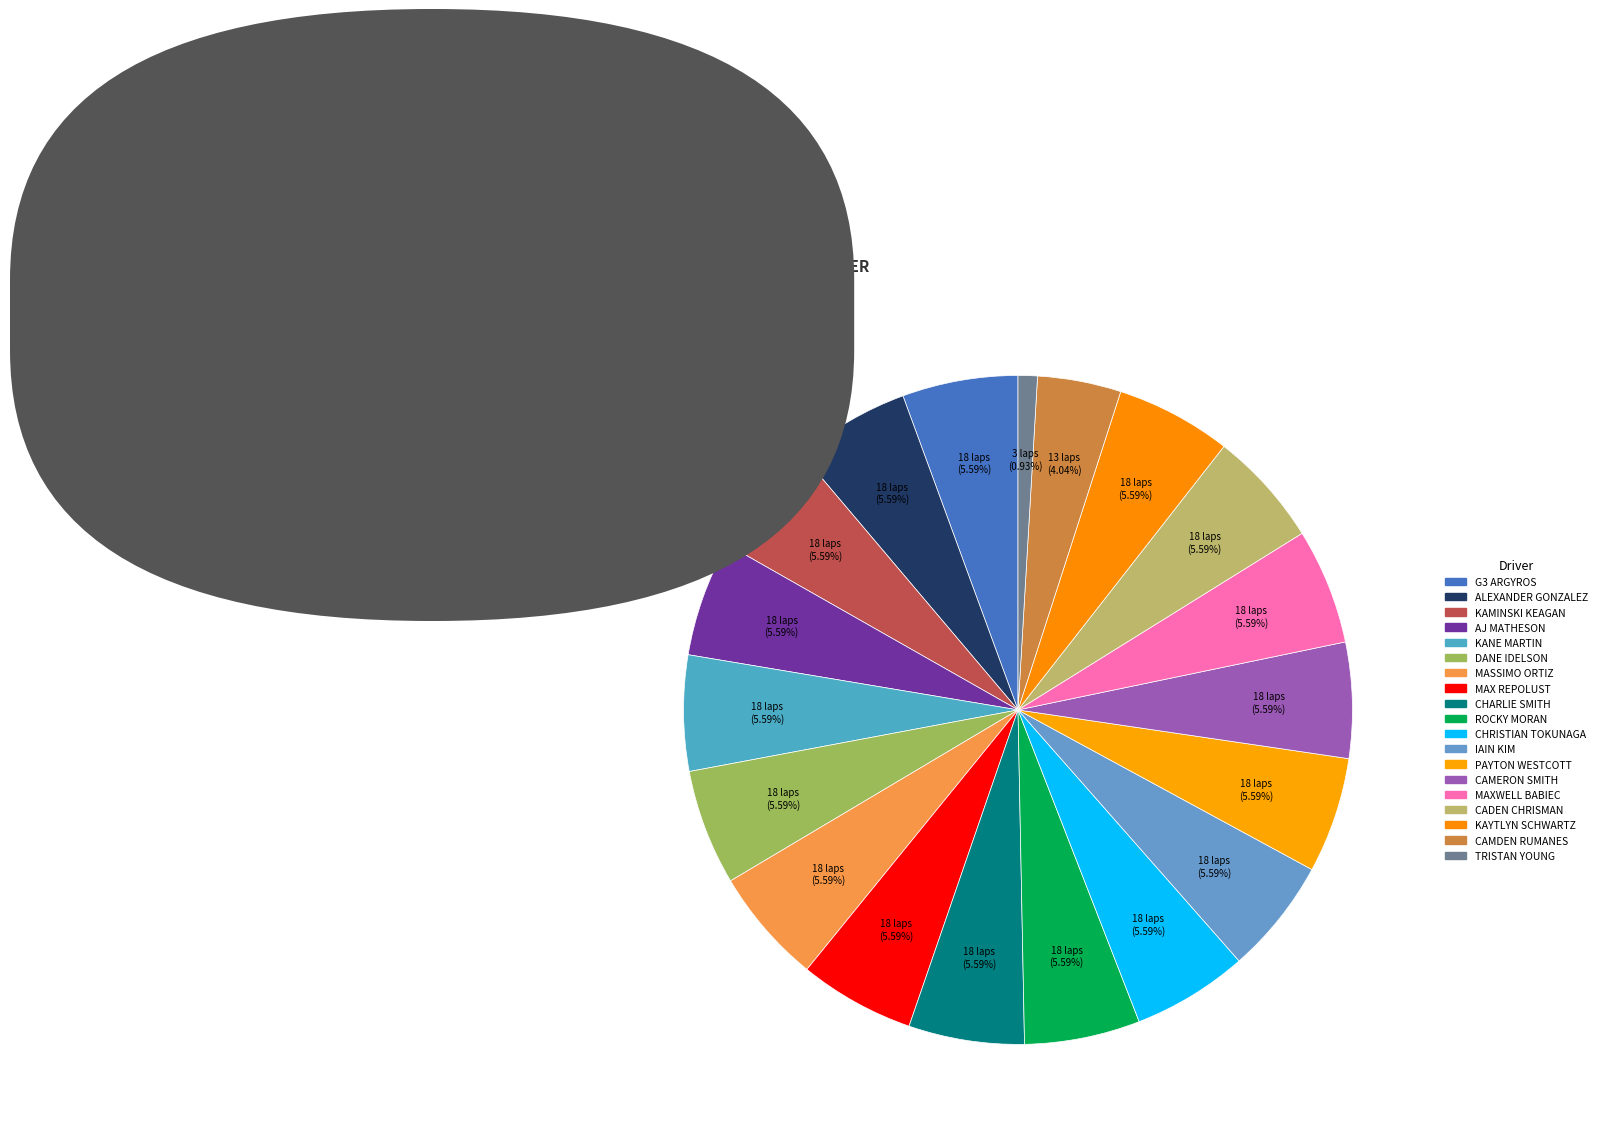

Count the number of slices in the pie.

19